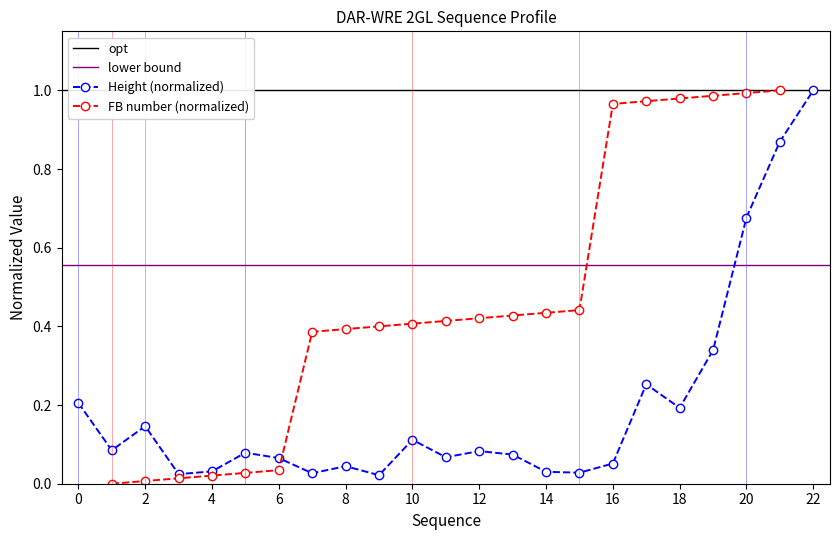

How many interior local peaks (higher than both neighbors) does the data have?

6